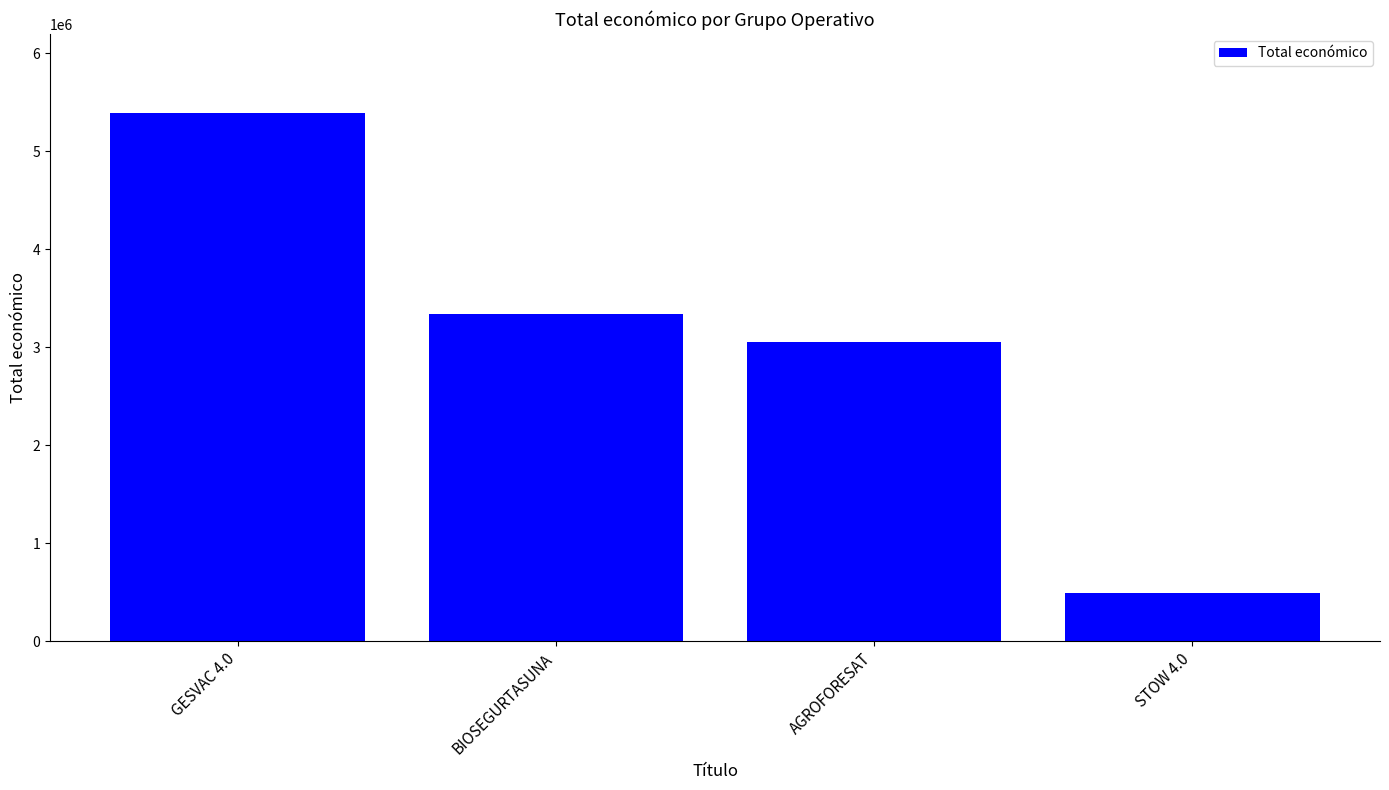

Reading right to left, extract all data points from this chart.

STOW 4.0=494256	AGROFORESAT=3051573	BIOSEGURTASUNA=3342252	GESVAC 4.0=5390598